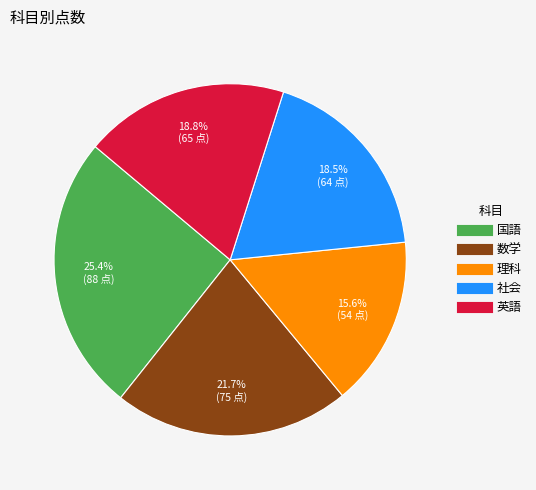

True or false: 社会 accounts for 24% of the total.

False